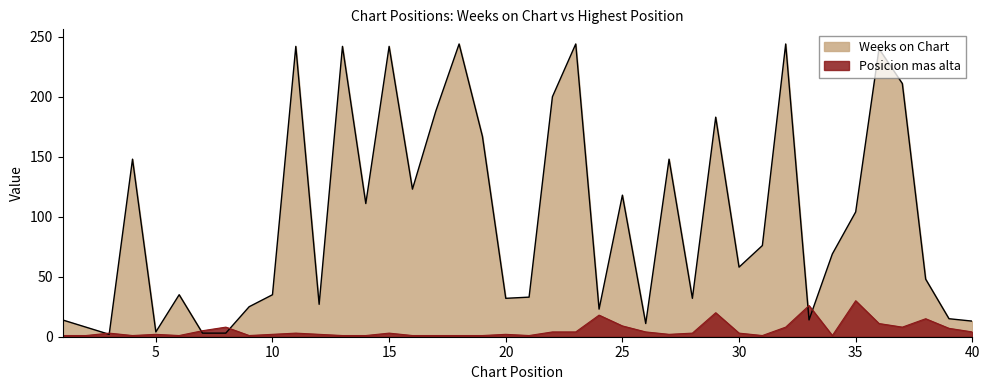

At which category does Weeks on Chart reach its first local peak?

4